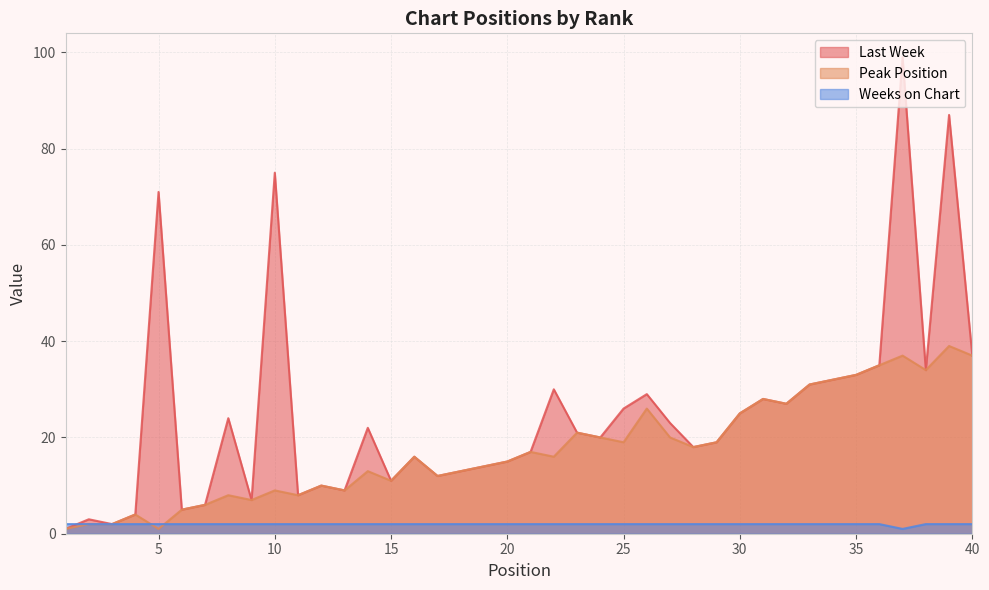

True or false: Peak Position has a value of 33 at 25.

False